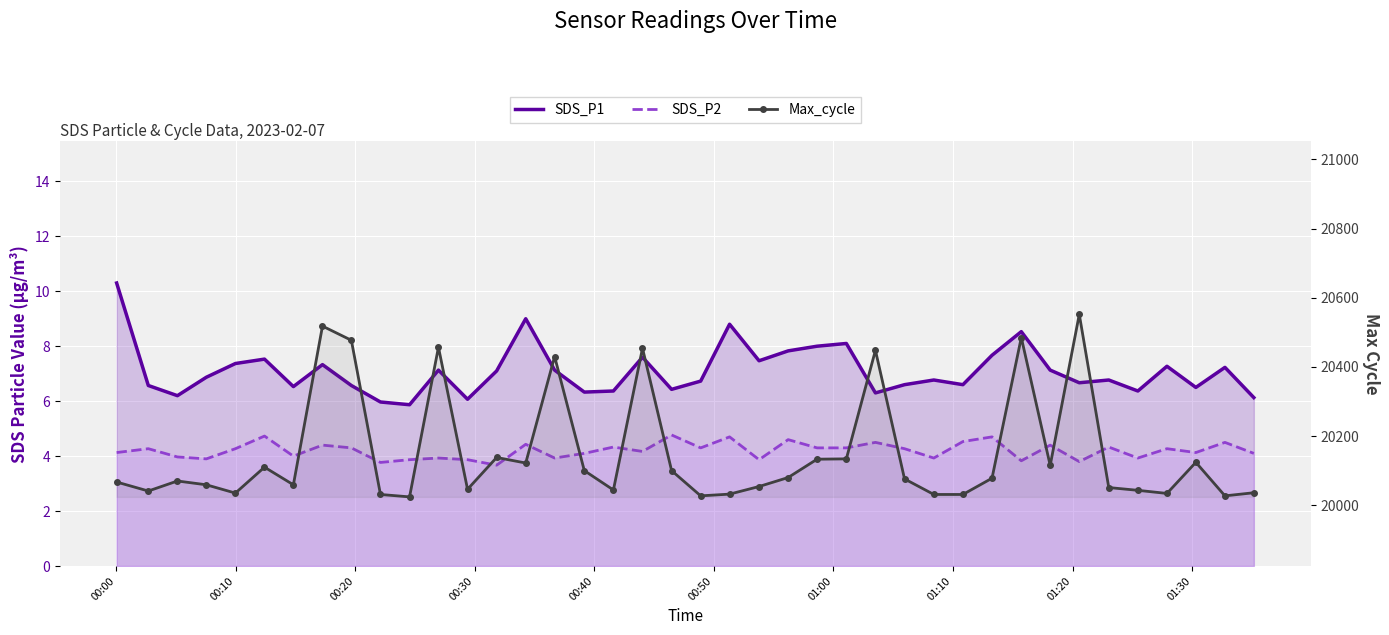

Is the value of Max_cycle at 14 greater than the value of SDS_P1 at 10?

Yes